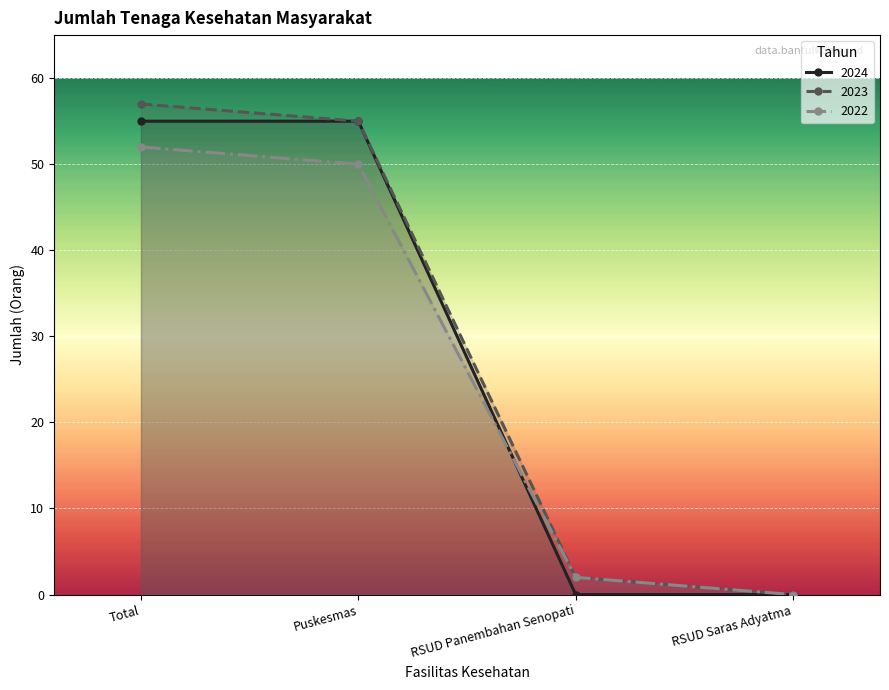

Reading left to right, what are all the values shown in this chart?

2024: Total=55	Puskesmas=55	RSUD Panembahan Senopati=0	RSUD Saras Adyatma=0
2023: Total=57	Puskesmas=55	RSUD Panembahan Senopati=2	RSUD Saras Adyatma=0
2022: Total=52	Puskesmas=50	RSUD Panembahan Senopati=2	RSUD Saras Adyatma=0